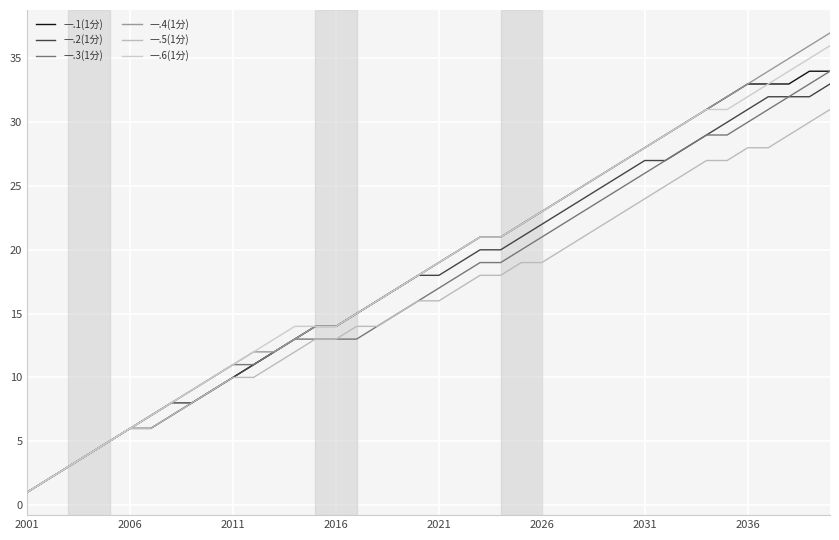

Does the chart have visible grid lines?

Yes